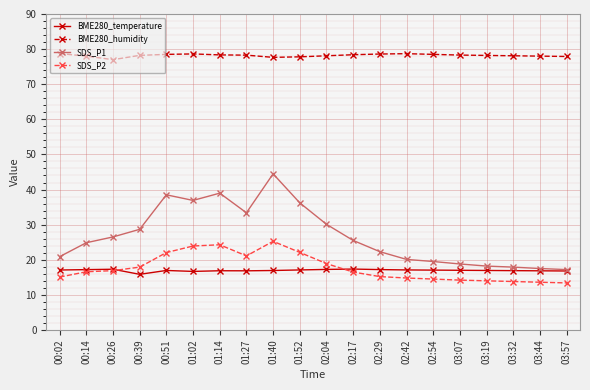

List the series in order of their peak value, lowest first.

BME280_temperature, SDS_P2, SDS_P1, BME280_humidity